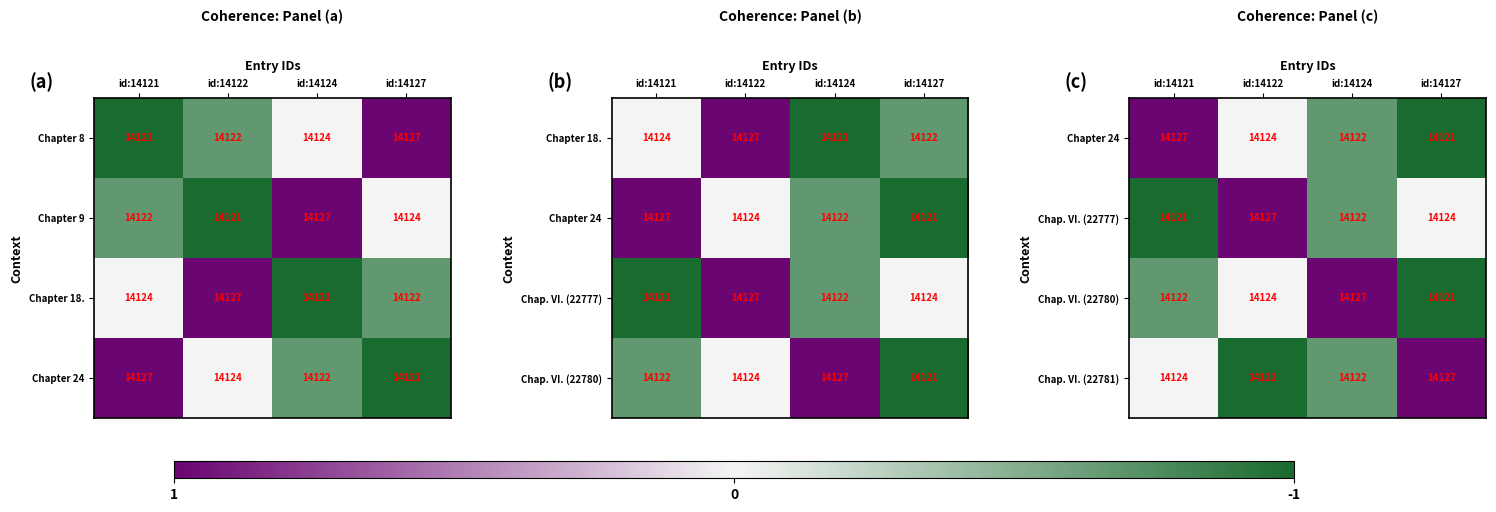

What is the total value across all series at id:14127?

-1.0